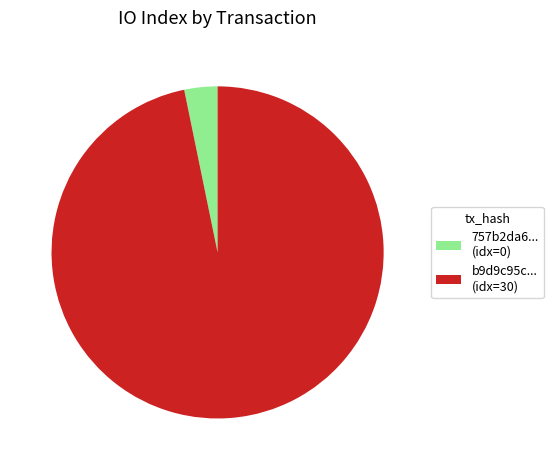

Rank the categories by value from highest to lowest.

b9d9c95c... (idx=30), 757b2da6... (idx=0)